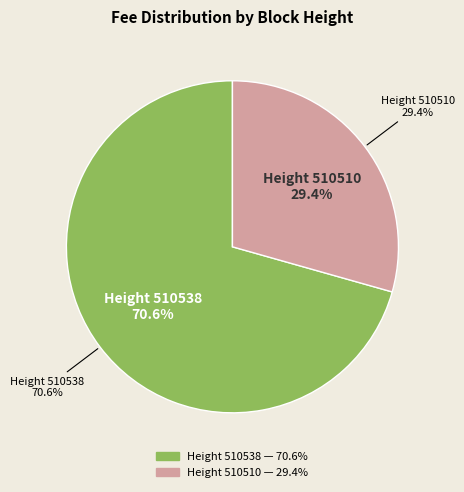

Count the number of slices in the pie.

2